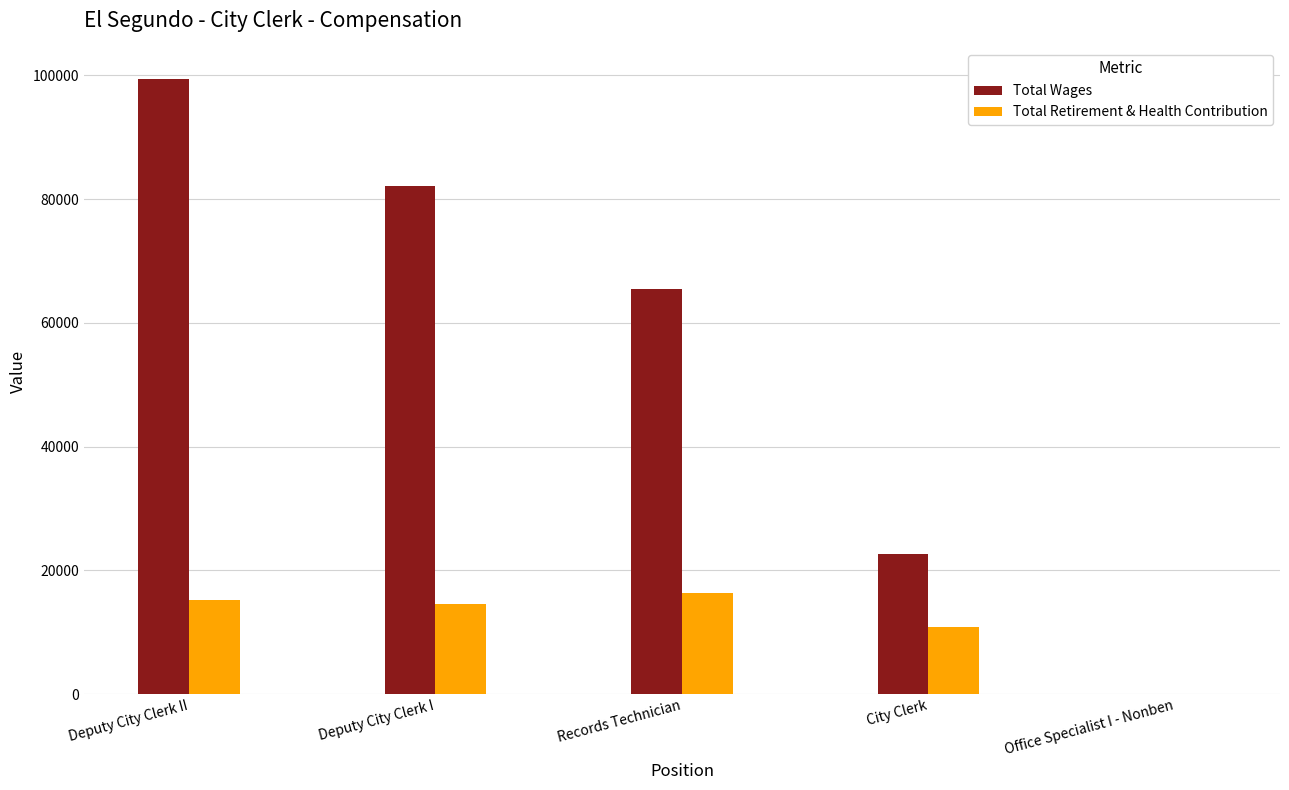

Are the bars grouped side by side (vs. stacked)?

Yes